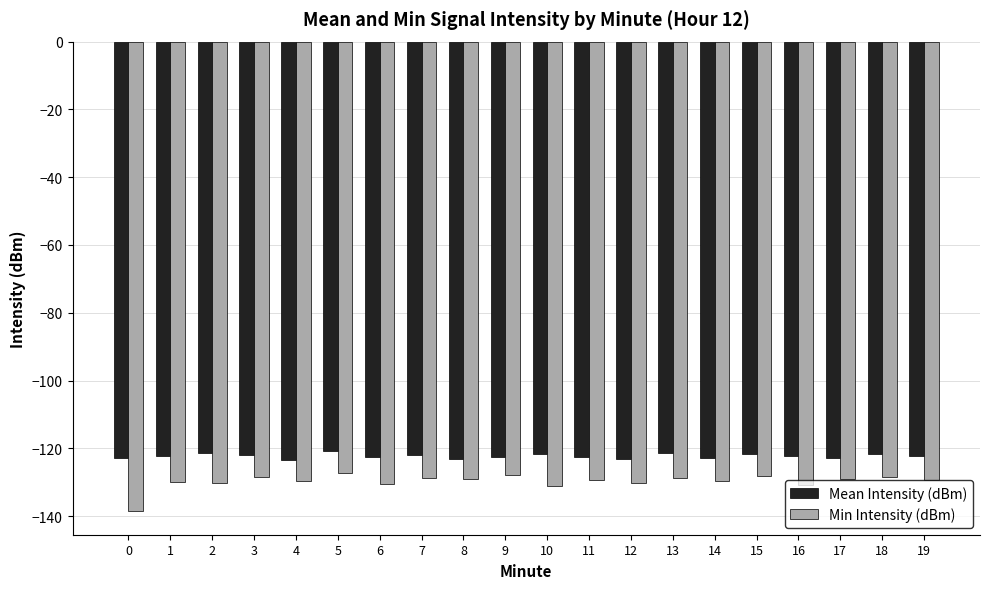

How many bars are there in each group?

2